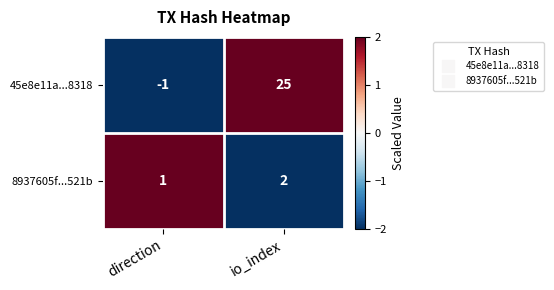

What is the greatest value displayed?

25